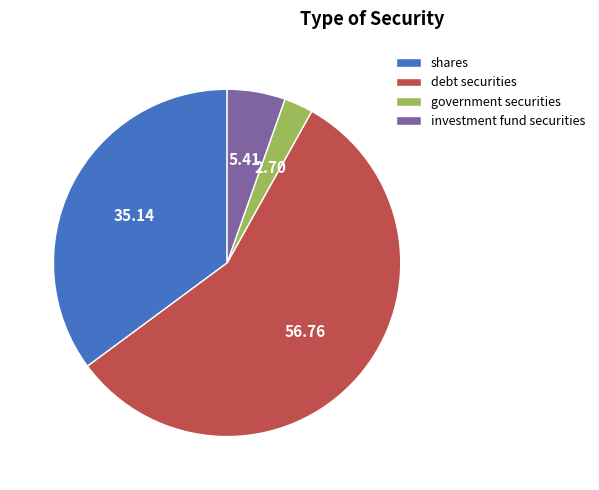

Rank the categories by value from lowest to highest.

government securities, investment fund securities, shares, debt securities